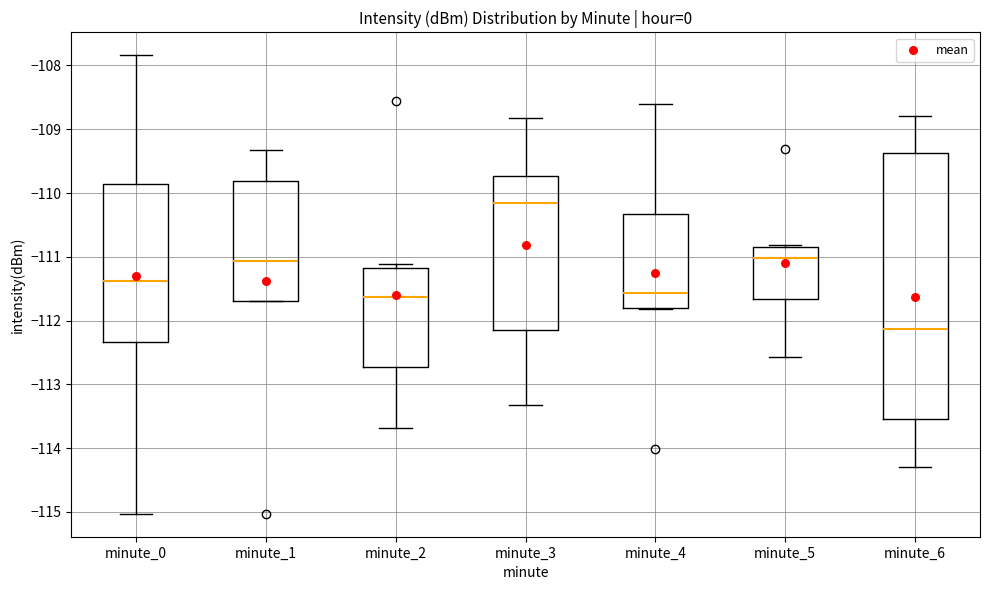

Which box's median line is the highest?

minute_3